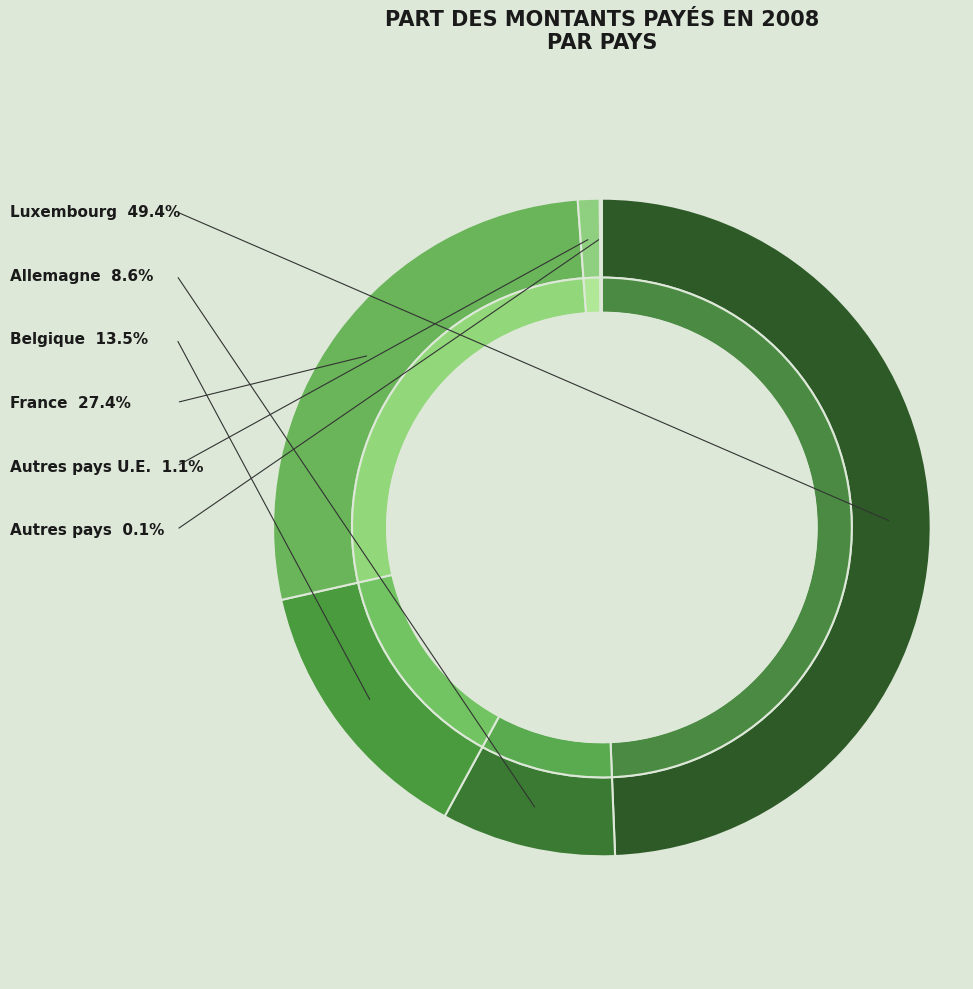

The Allemagne slice represents 9% of the pie. True or false?

True